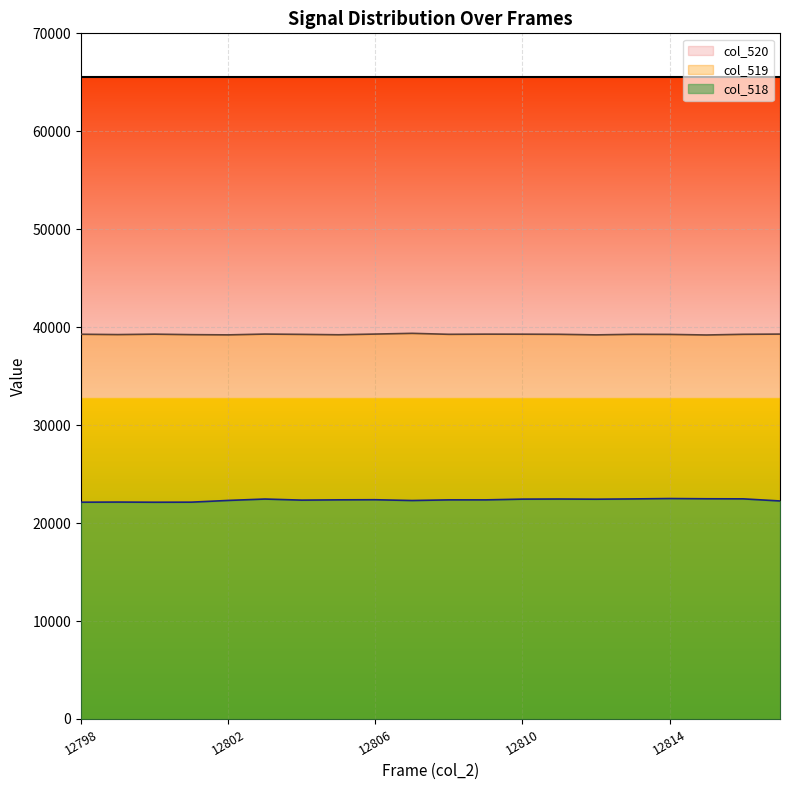

Which series changed the most between 12806 and 12816?

col_518